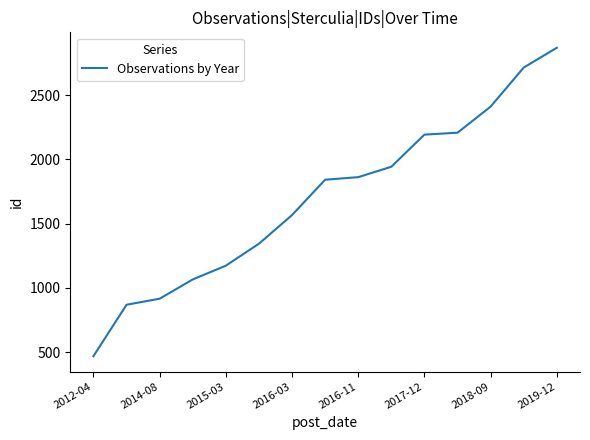

Reading right to left, transcribe all the data shown in this chart.

2868	2714	2410	2207	2192	1942	1861	1841	1566	1343	1172	1065	915	868	468